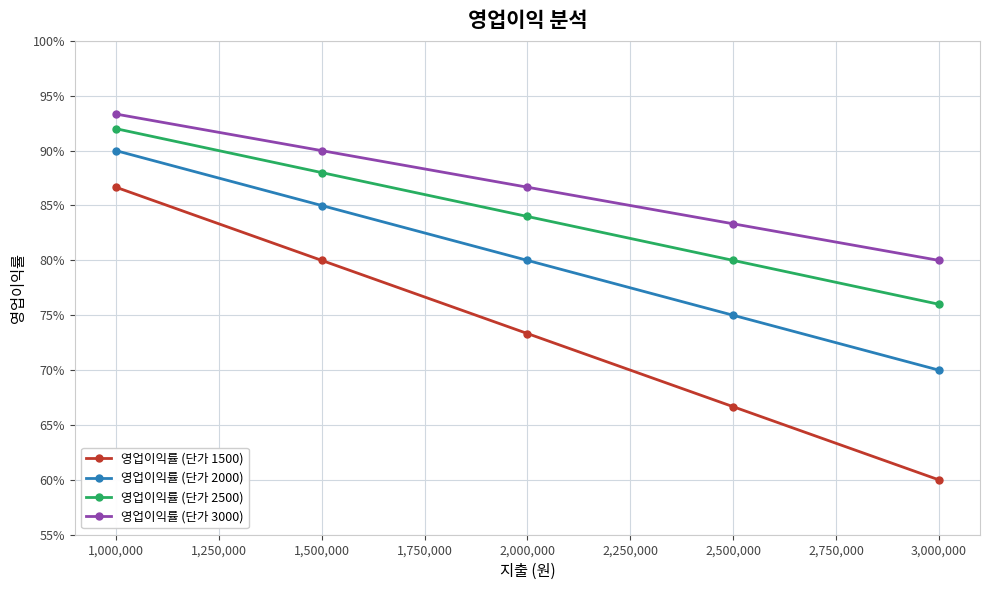

What is the smallest value displayed?

0.6